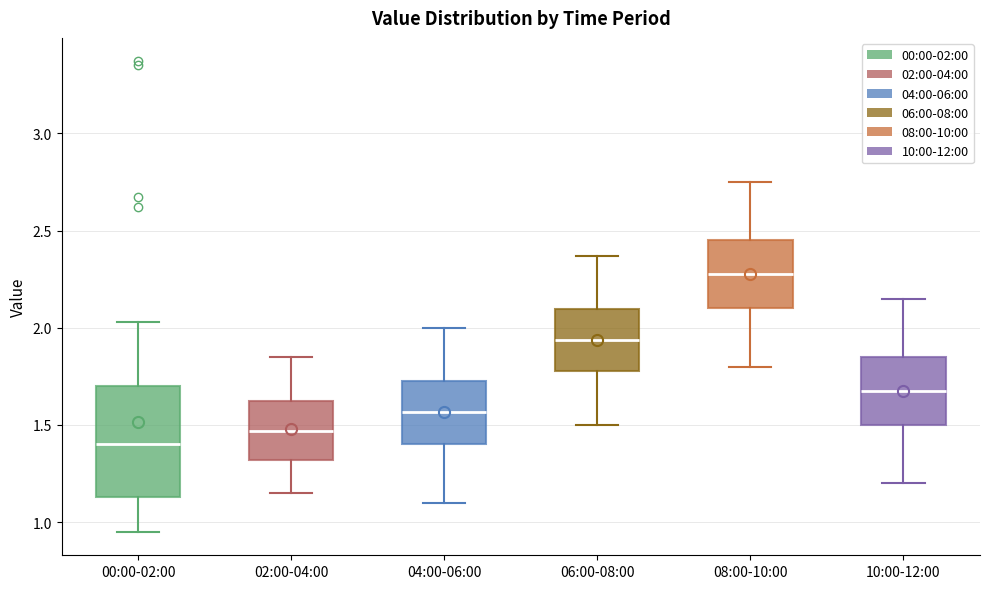

Reading left to right, read every box against the y-axis: the position of its median line, the range the box covers, and the ends of its whiskers. The values are not printed on the chart, so give them approximately, as read against the axis.

00:00-02:00: median 1.40, box 1.15 to 1.70, whiskers 0.95 to 2.05
02:00-04:00: median 1.45, box 1.30 to 1.65, whiskers 1.15 to 1.85
04:00-06:00: median 1.55, box 1.40 to 1.75, whiskers 1.10 to 2.00
06:00-08:00: median 1.95, box 1.80 to 2.10, whiskers 1.50 to 2.35
08:00-10:00: median 2.30, box 2.10 to 2.45, whiskers 1.80 to 2.75
10:00-12:00: median 1.70, box 1.50 to 1.85, whiskers 1.20 to 2.15